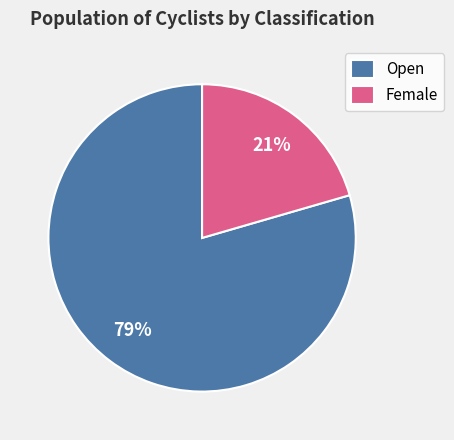

Combined, do Female and Open account for over 50%?

Yes